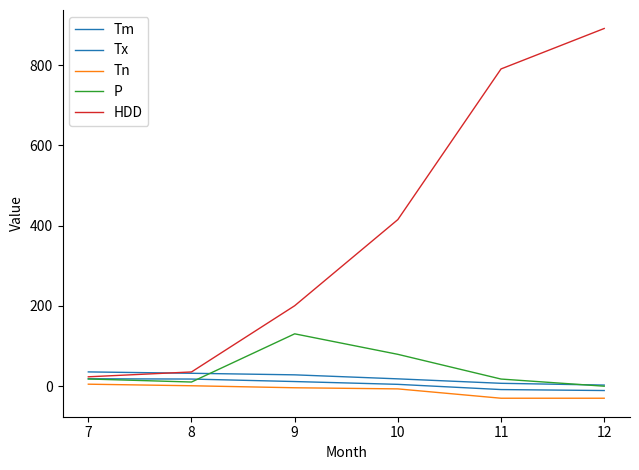

True or false: P and Tm intersect in this chart.

True